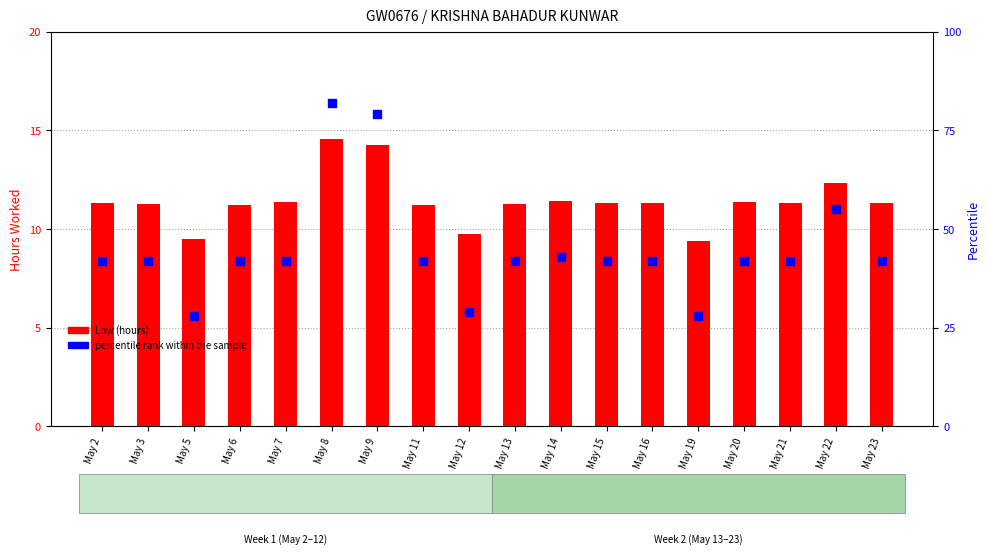

Which series has the widest spread of Y values?

percentile rank within the sample